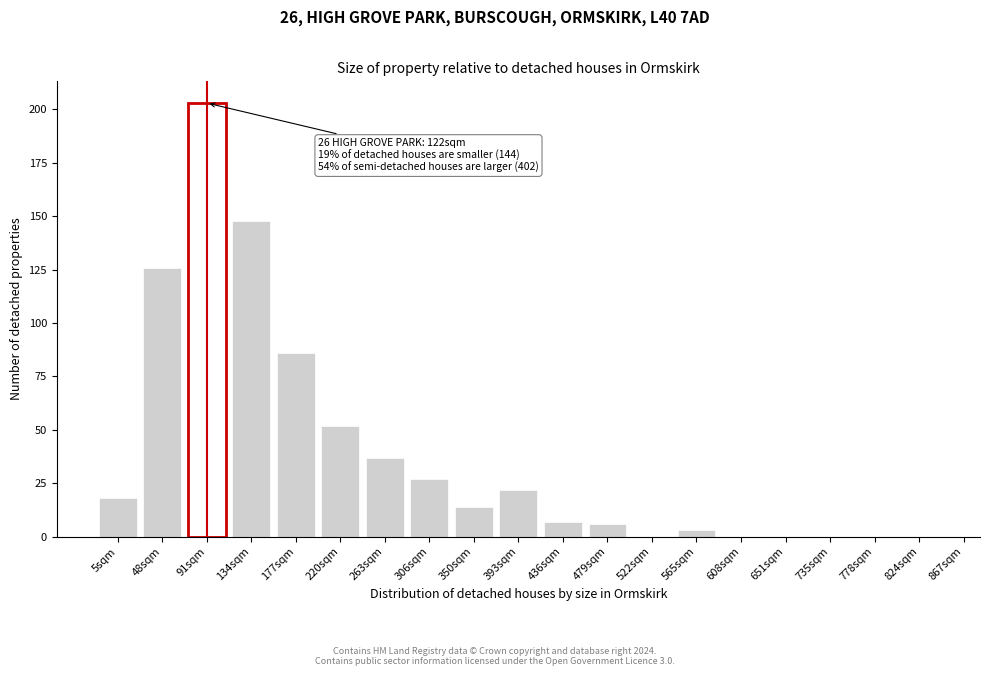

Reading left to right, transcribe all the data shown in this chart.

5sqm=18	48sqm=126	91sqm=203	134sqm=148	177sqm=86	220sqm=52	263sqm=37	306sqm=27	350sqm=14	393sqm=22	436sqm=7	479sqm=6	522sqm=0	565sqm=3	608sqm=0	651sqm=0	735sqm=0	778sqm=0	824sqm=0